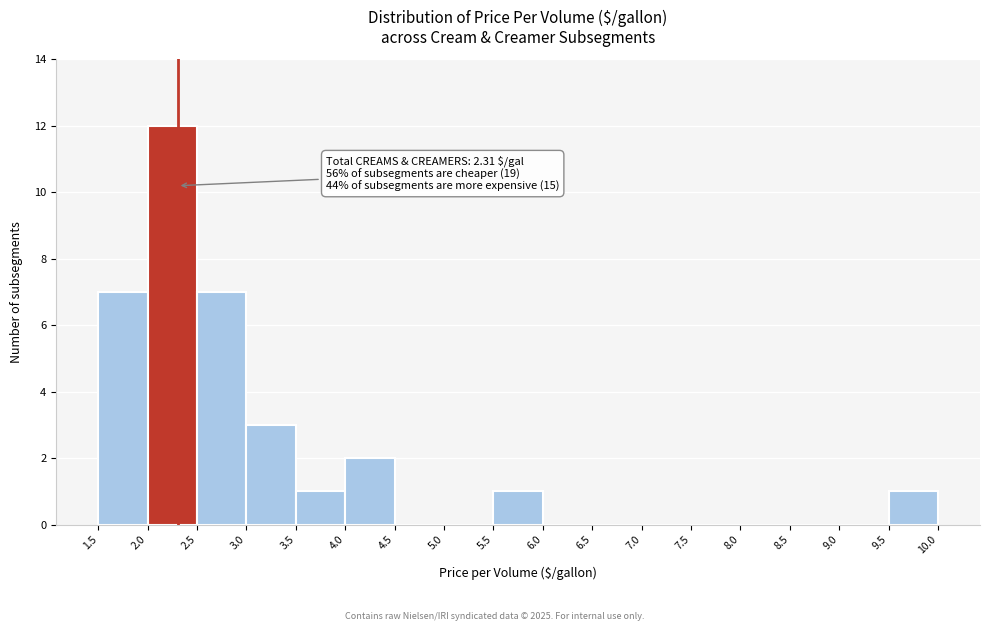

Over which range of the x-axis is the bar tallest?

2.0 to 2.5